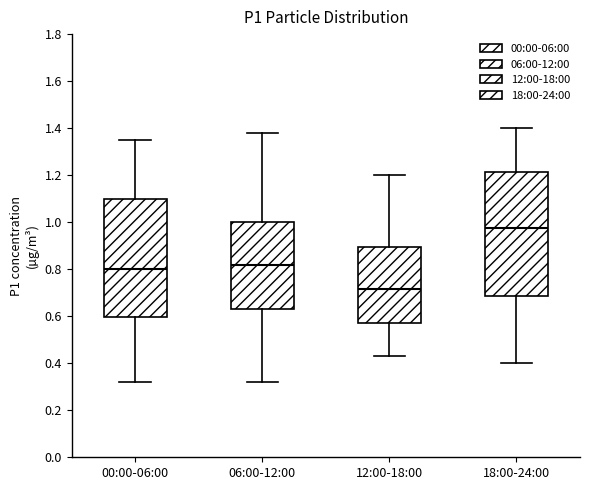

Reading left to right, read every box against the y-axis: the position of its median line, the range the box covers, and the ends of its whiskers. The values are not printed on the chart, so give them approximately, as read against the axis.

00:00-06:00: median 0.80, box 0.60 to 1.10, whiskers 0.32 to 1.36
06:00-12:00: median 0.82, box 0.64 to 1.00, whiskers 0.32 to 1.38
12:00-18:00: median 0.72, box 0.58 to 0.90, whiskers 0.44 to 1.20
18:00-24:00: median 0.98, box 0.68 to 1.22, whiskers 0.40 to 1.40